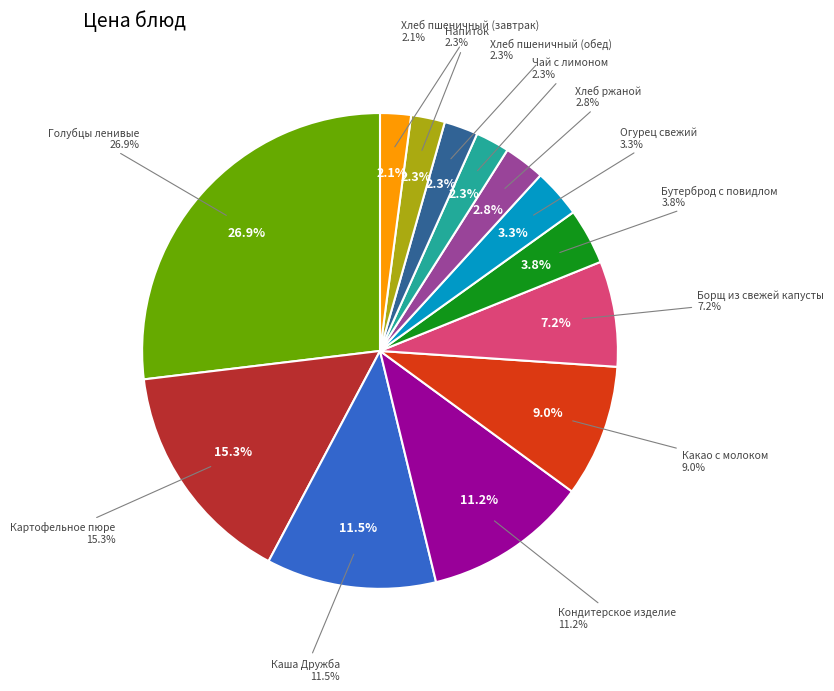

Is there any slice that represents more than half of the pie?

No